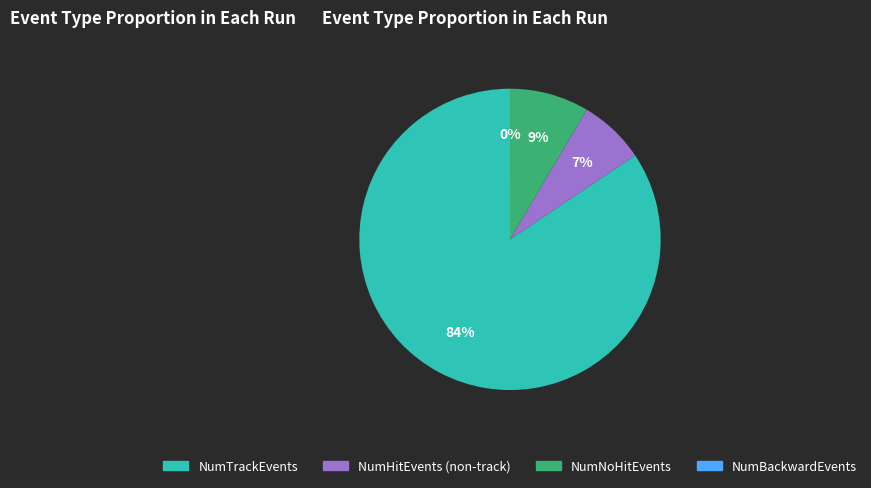

Does any single category account for the majority?

Yes